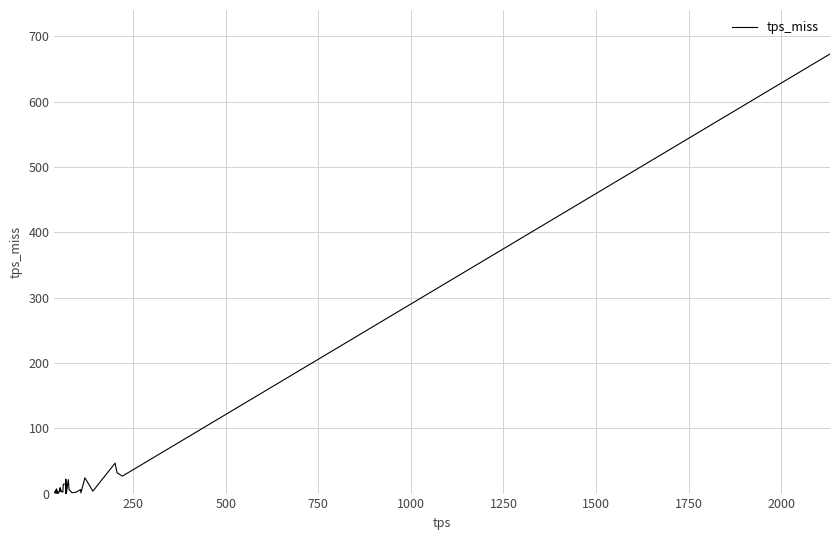

What is the maximum value shown in the chart?

673.2